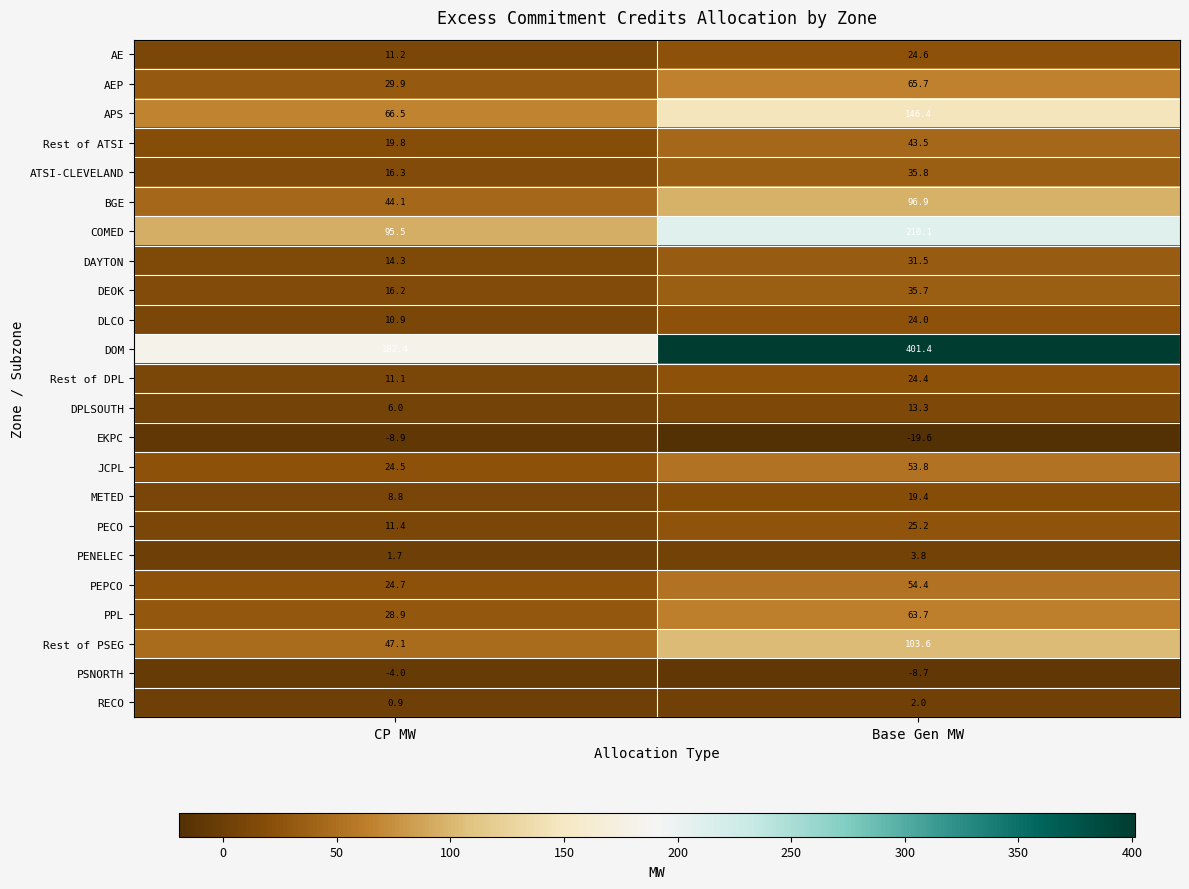

Which series has the widest spread of values?

DOM